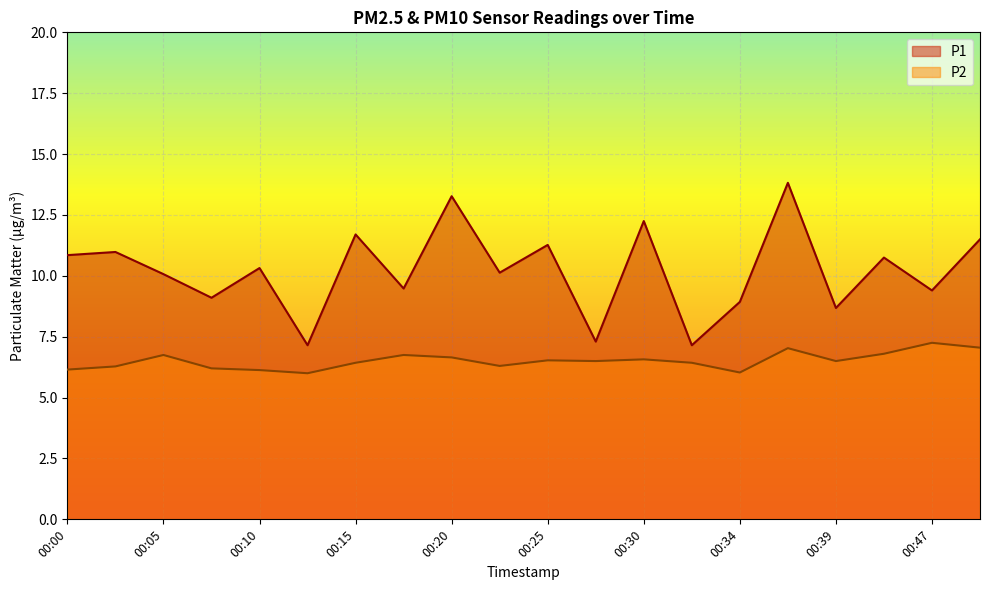

List the series in order of their peak value, highest first.

P1, P2